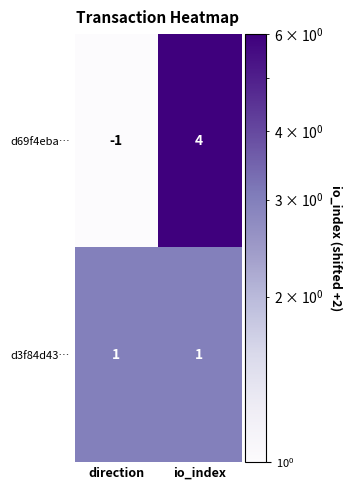

What is the sum of all d69f4eba… values?

3